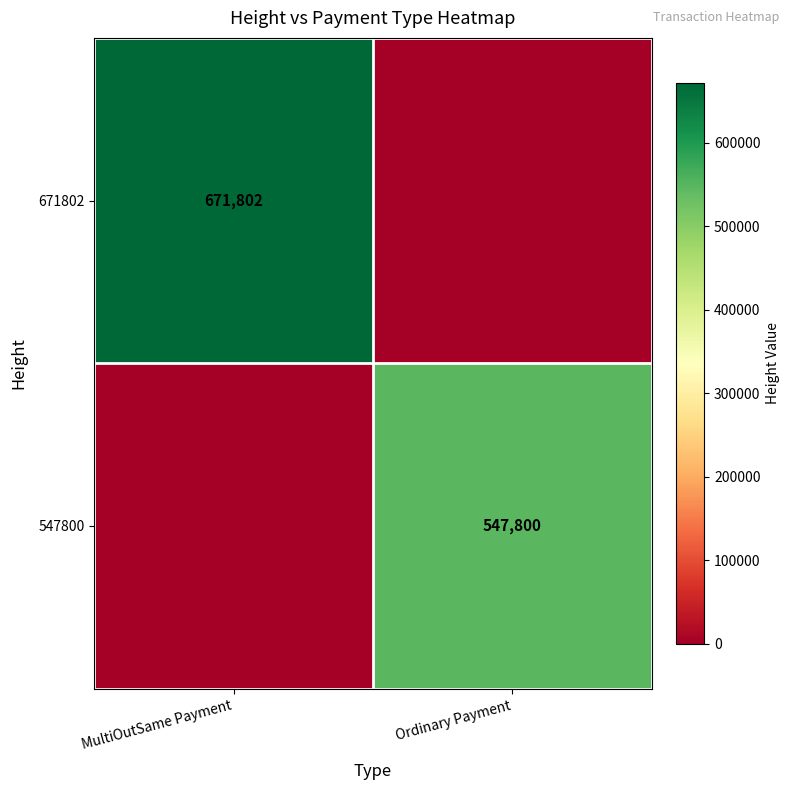

True or false: 671802 has a value of 1154579 at MultiOutSame Payment.

False